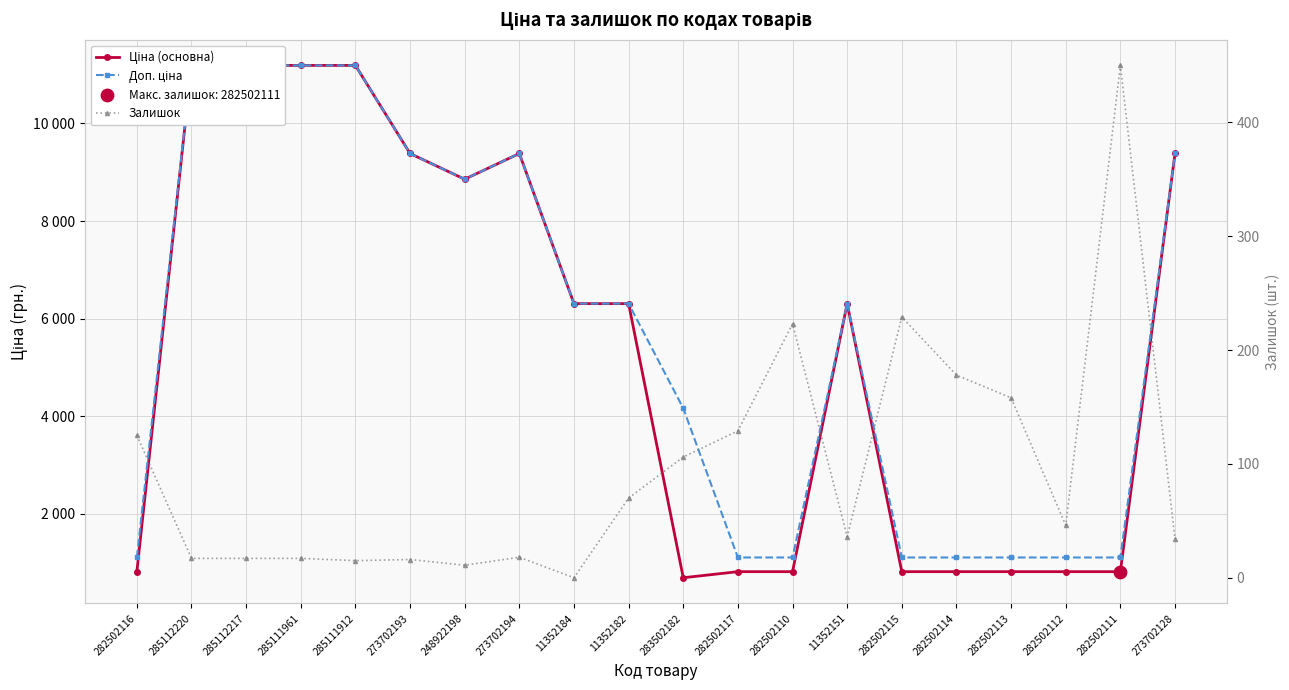

Which series has the largest total across all categories?

Доп. ціна